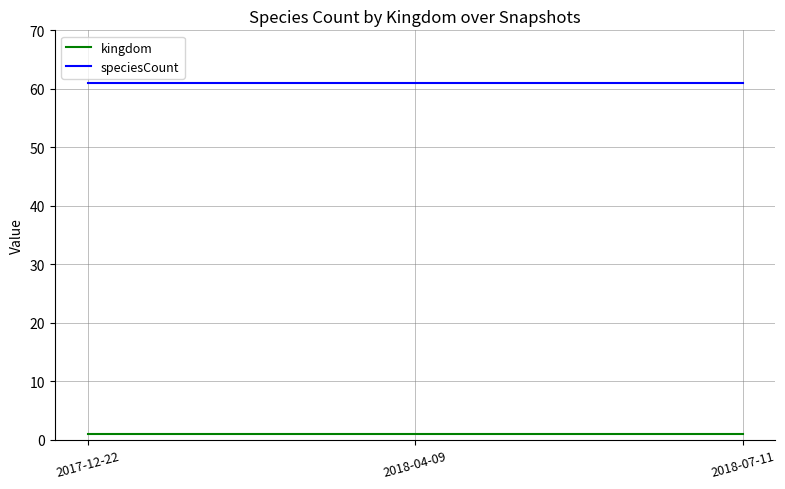

Rank the series at 2018-04-09 from lowest to highest value.

kingdom, speciesCount